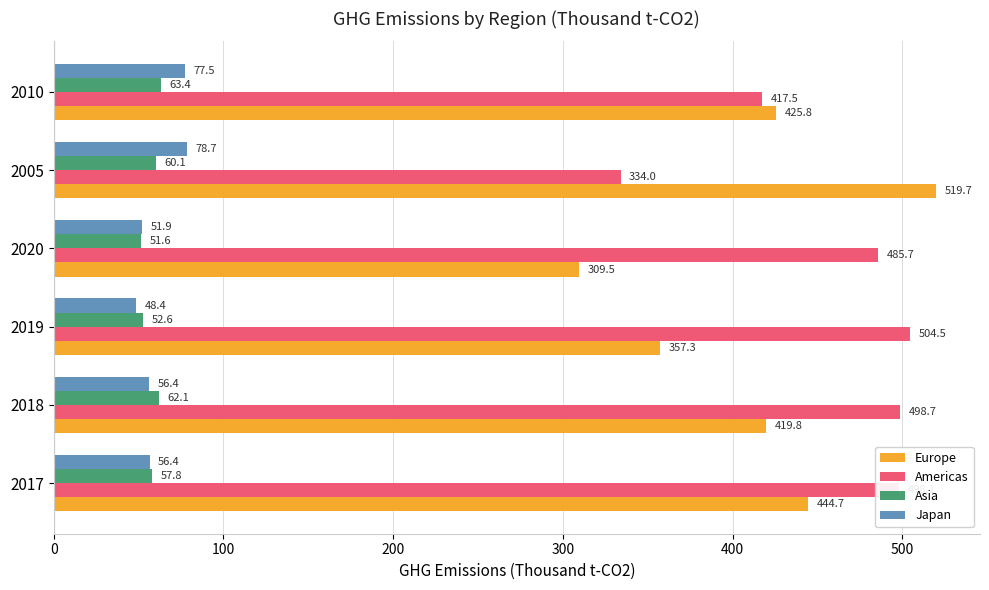

Which category has the lowest value across all series?

2019